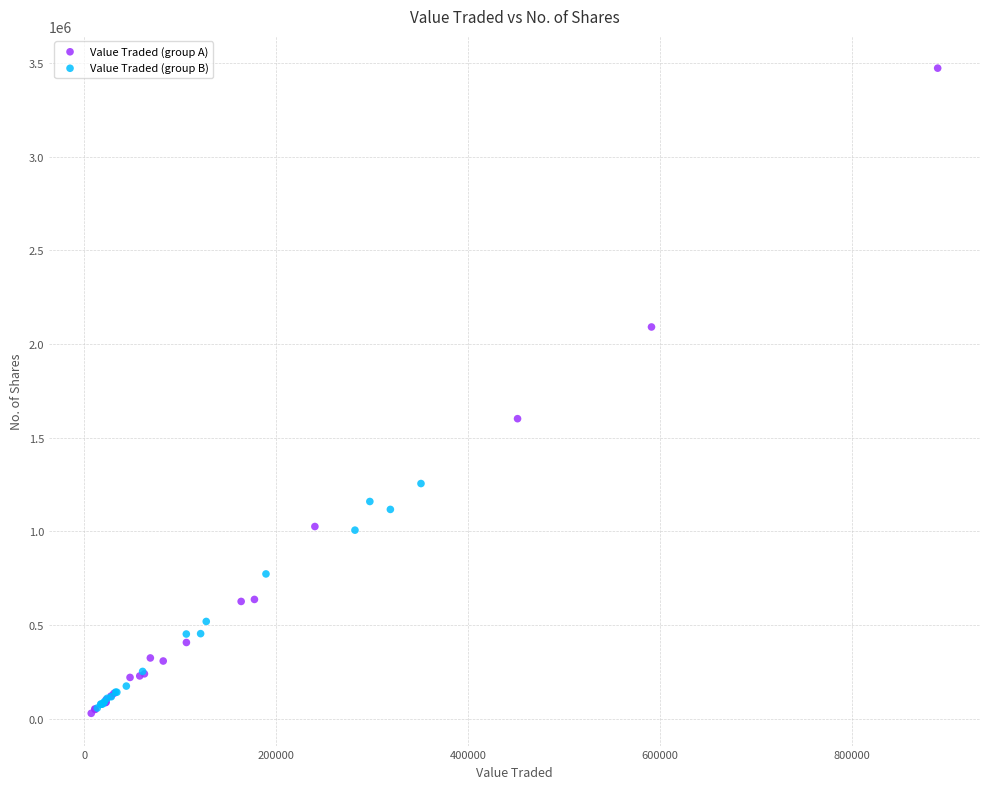

Which series contains the highest Y value?

Value Traded (group A)